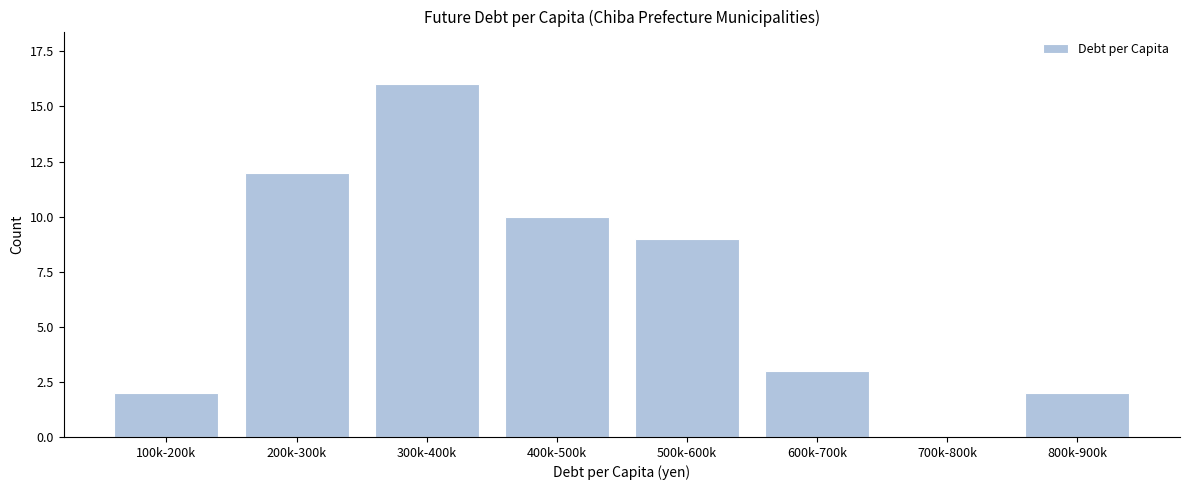

Reading left to right, list all the values displayed in this chart.

100k-200k=2	200k-300k=12	300k-400k=16	400k-500k=10	500k-600k=9	600k-700k=3	700k-800k=0	800k-900k=2